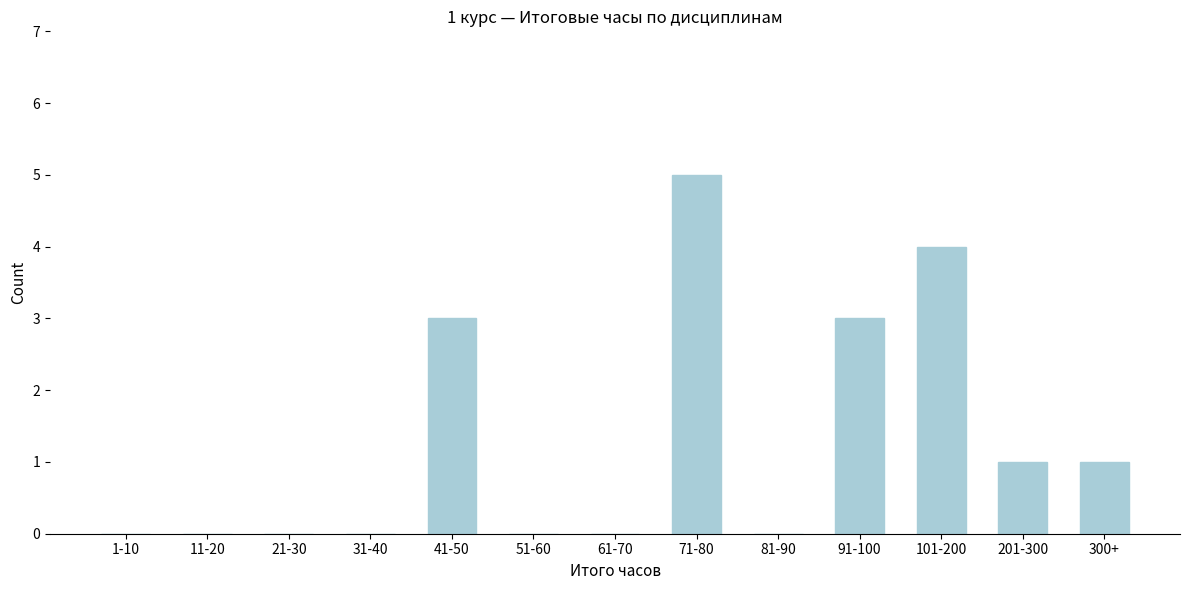

Reading right to left, extract all data points from this chart.

300+=1	201-300=1	101-200=4	91-100=3	81-90=0	71-80=5	61-70=0	51-60=0	41-50=3	31-40=0	21-30=0	11-20=0	1-10=0